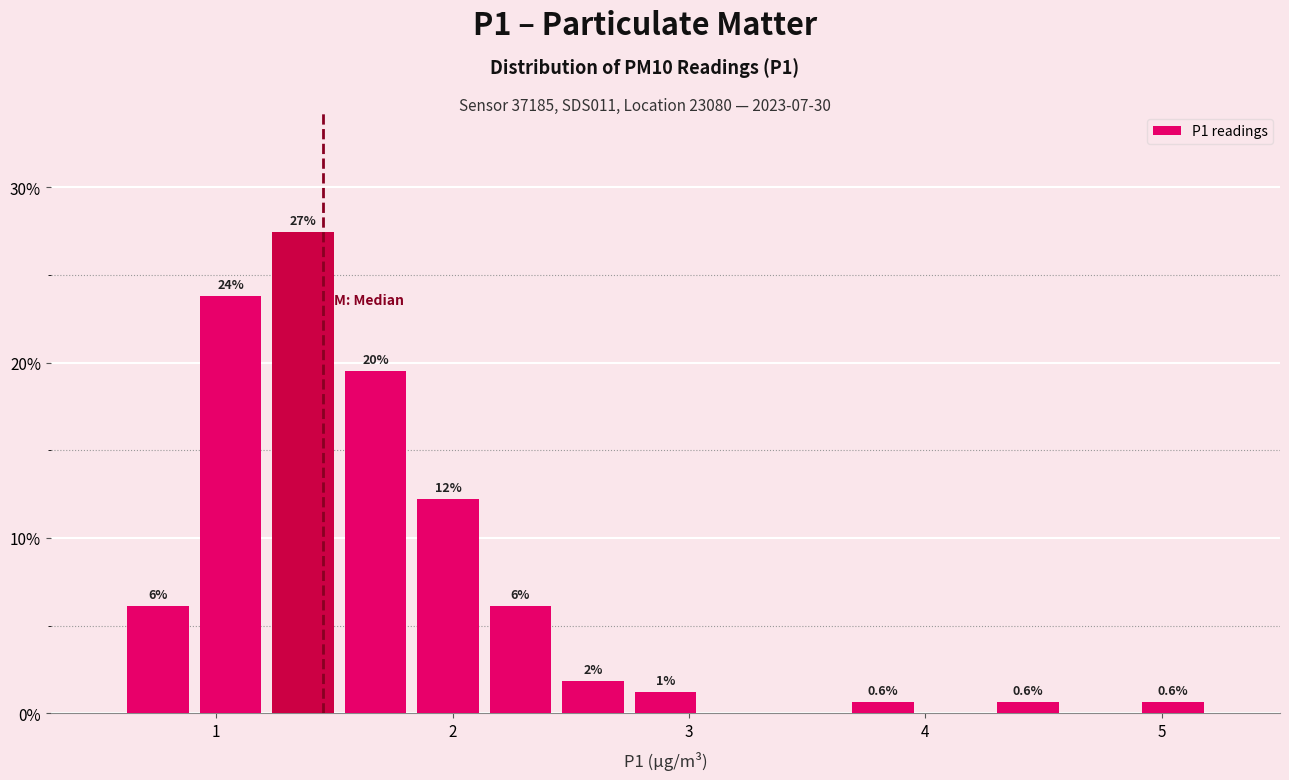

Read against the x-axis, roughly where is the centre of the tallest bar?

1.4